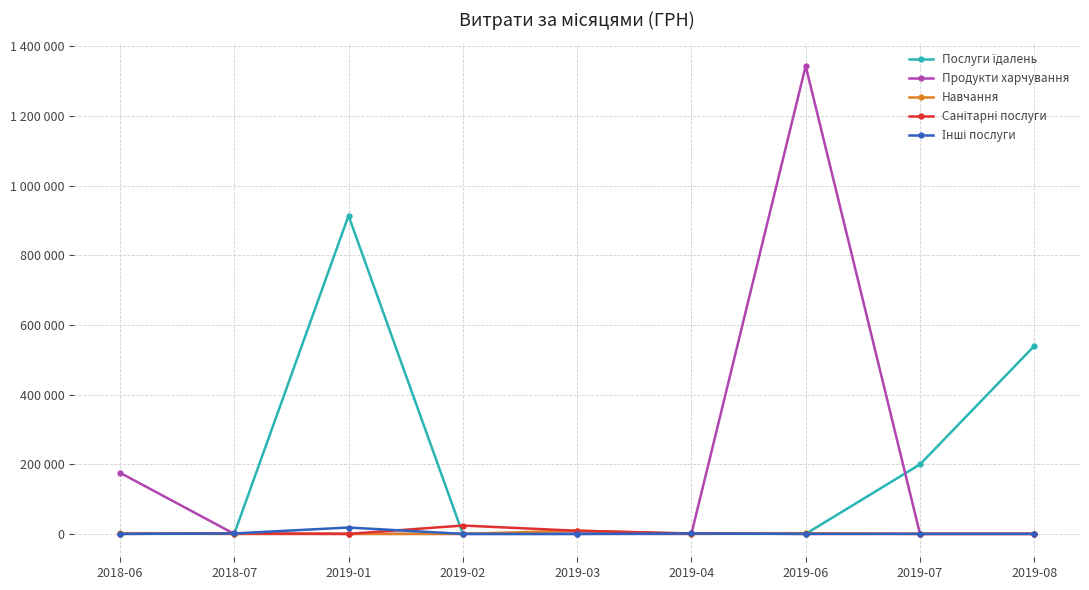

At 2019-06, list the series in order from smallest to largest.

Послуги їдалень, Санітарні послуги, Інші послуги, Навчання, Продукти харчування